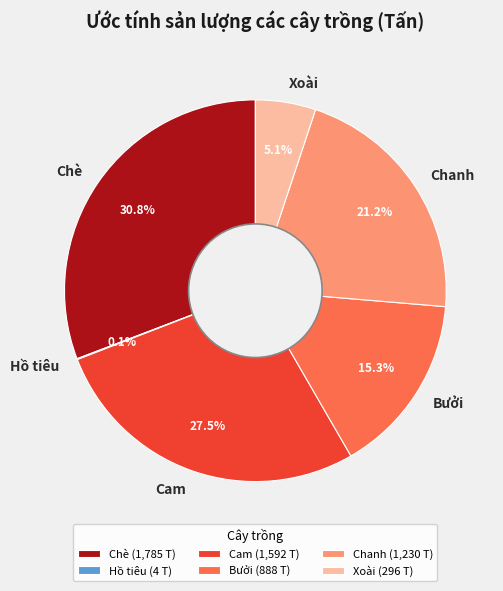

What portion of the pie excludes Chè?

69.2%